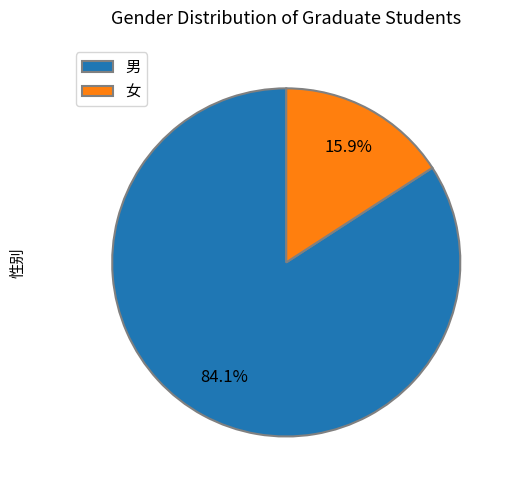

Approximately how many times larger is the value at 女 compared to 男?

0.2